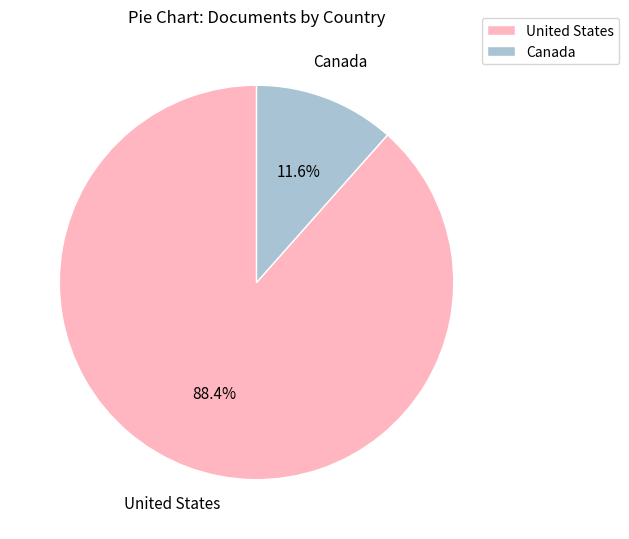

What percentage is the Canada slice, to the nearest percent?

12%